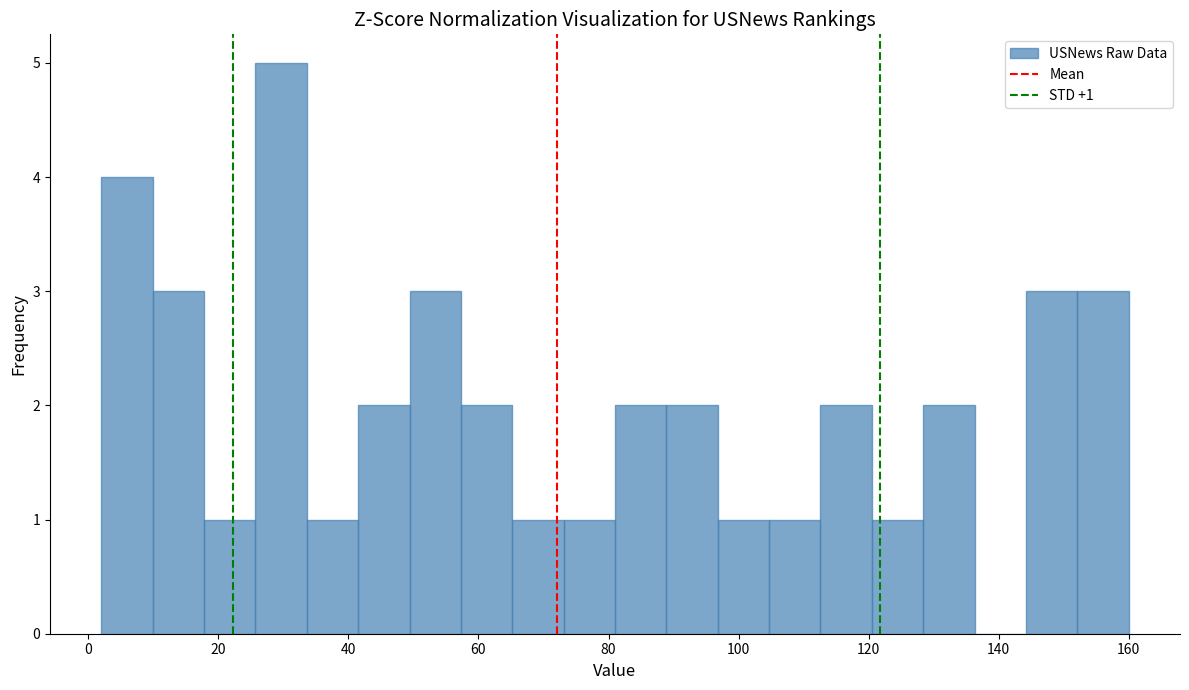

Read against the x-axis, roughly where is the centre of the tallest bar?

30